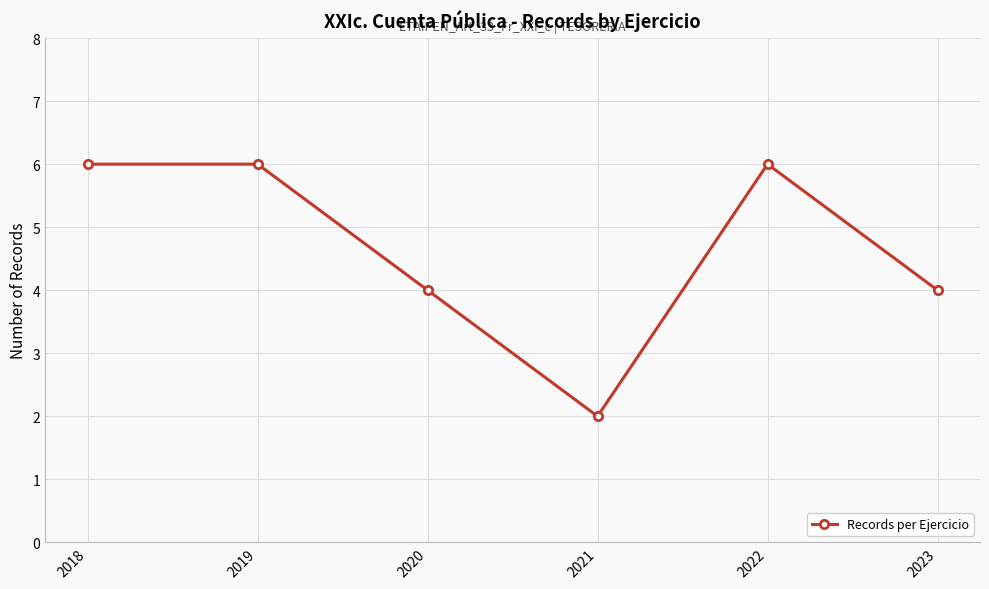

True or false: the data shows 1 at 2021.

False